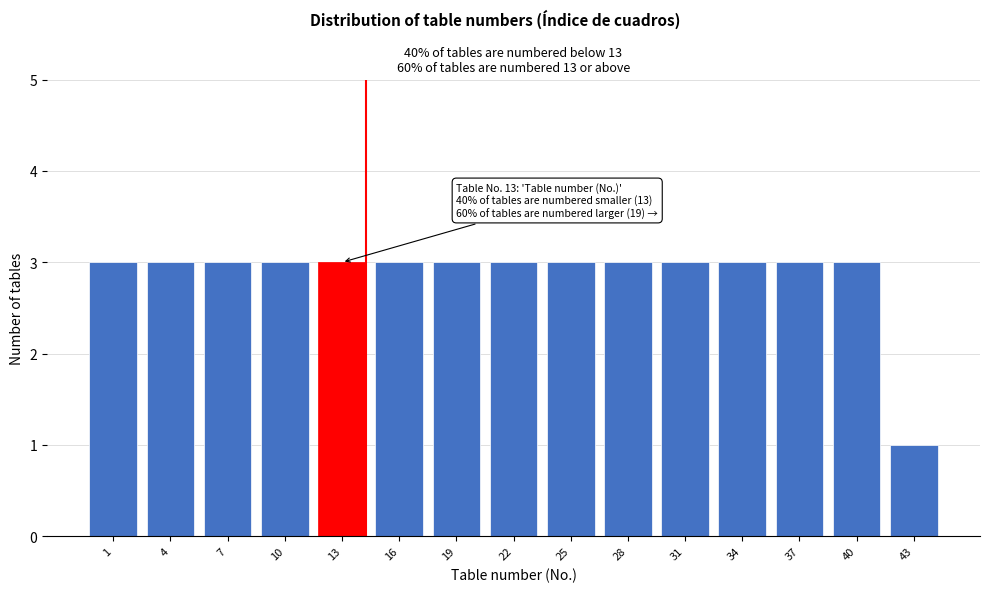

Reading left to right, what are all the values shown in this chart?

1=3	4=3	7=3	10=3	13=3	16=3	19=3	22=3	25=3	28=3	31=3	34=3	37=3	40=3	43=1